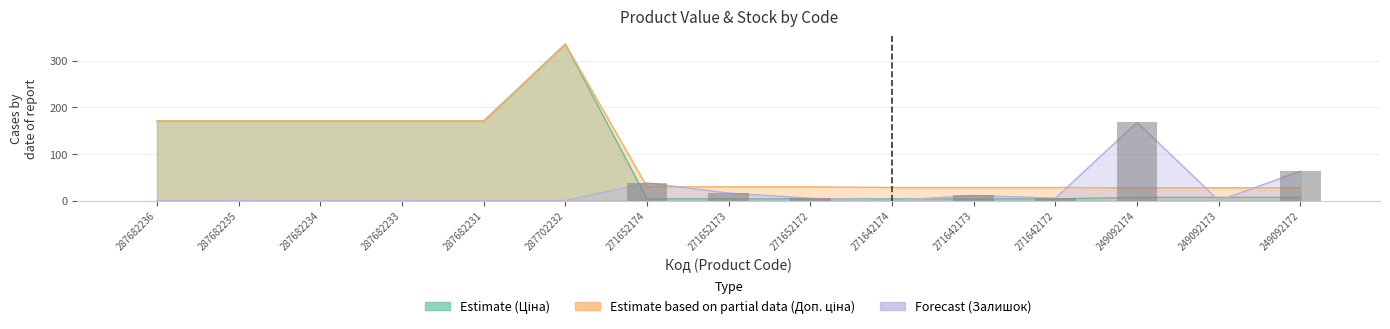

What is the difference between the maximum and minimum values?

168